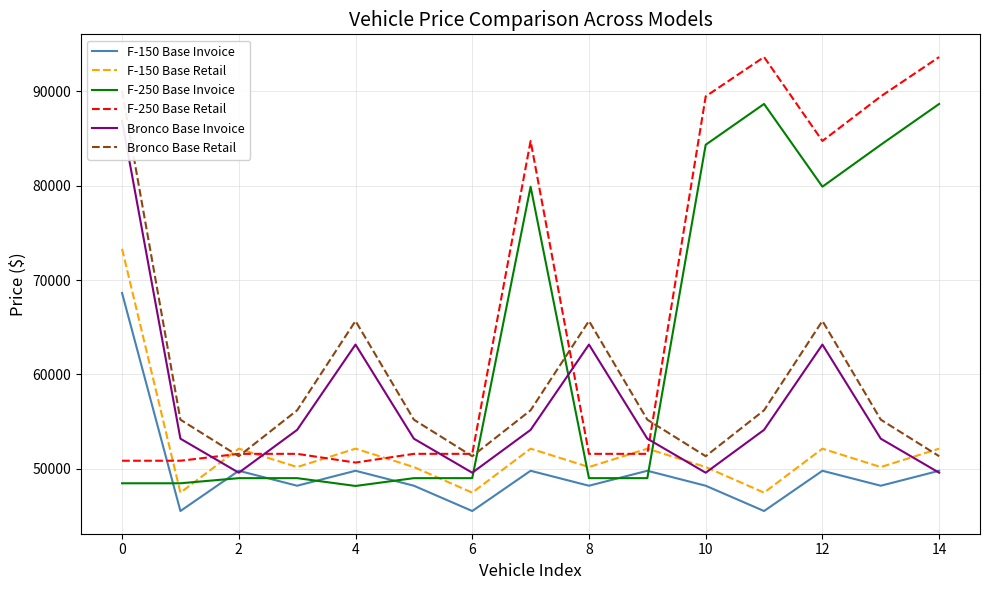

What is the maximum value for F-250 Base Retail?

93655.0